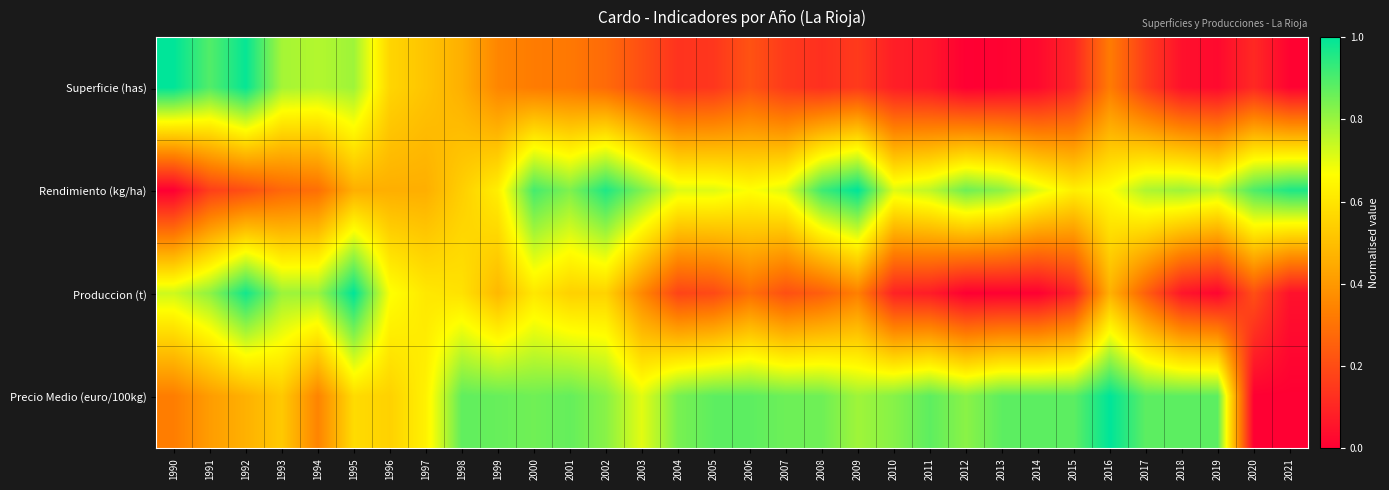

At which category is the sum across all series the highest?

1995